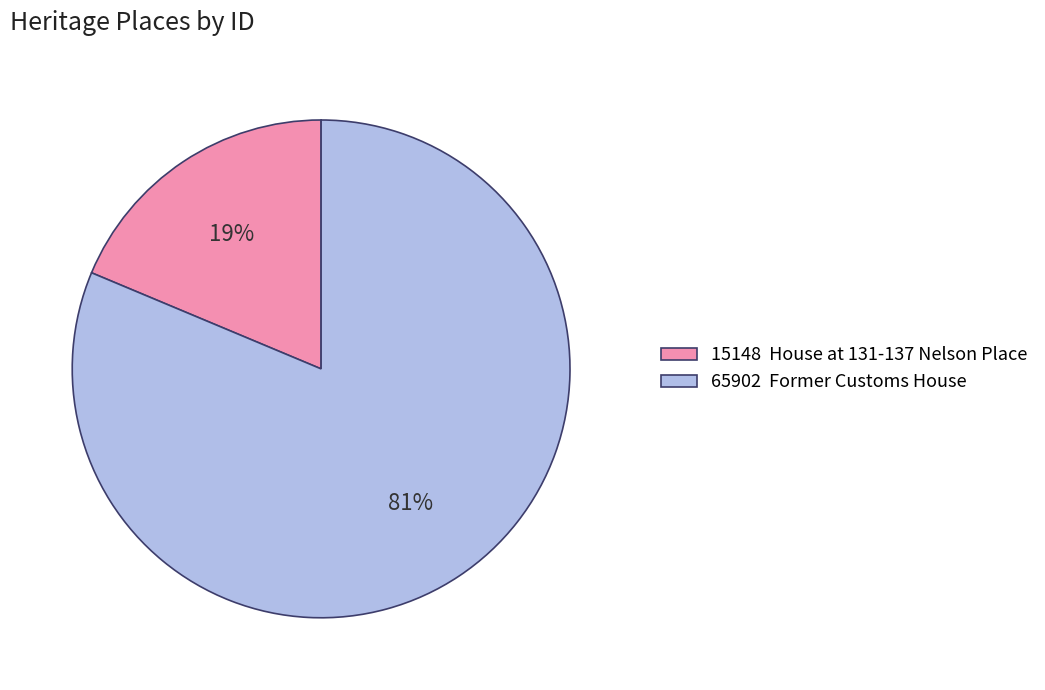

True or false: 15148 House at 131-137 Nelson Place accounts for 19% of the total.

True